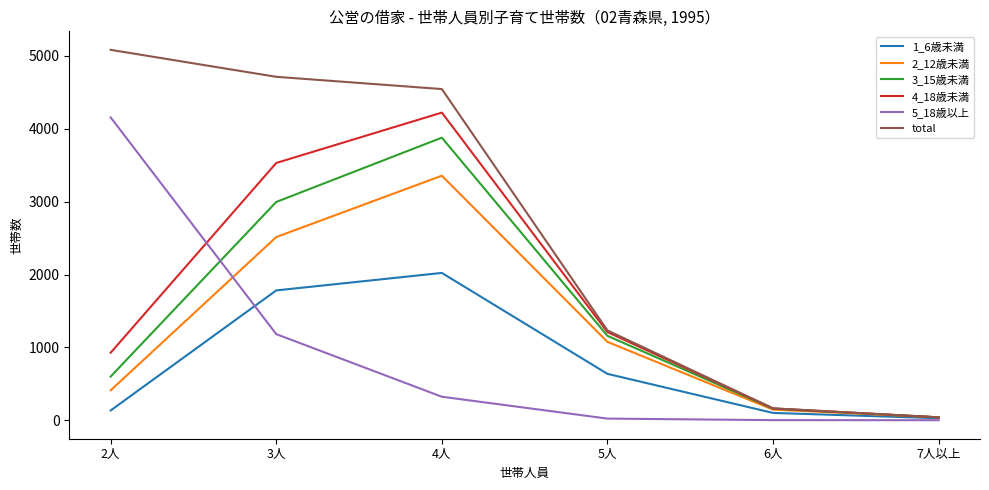

True or false: 4_18歳未満 has more than 0 points higher than both neighbors.

True